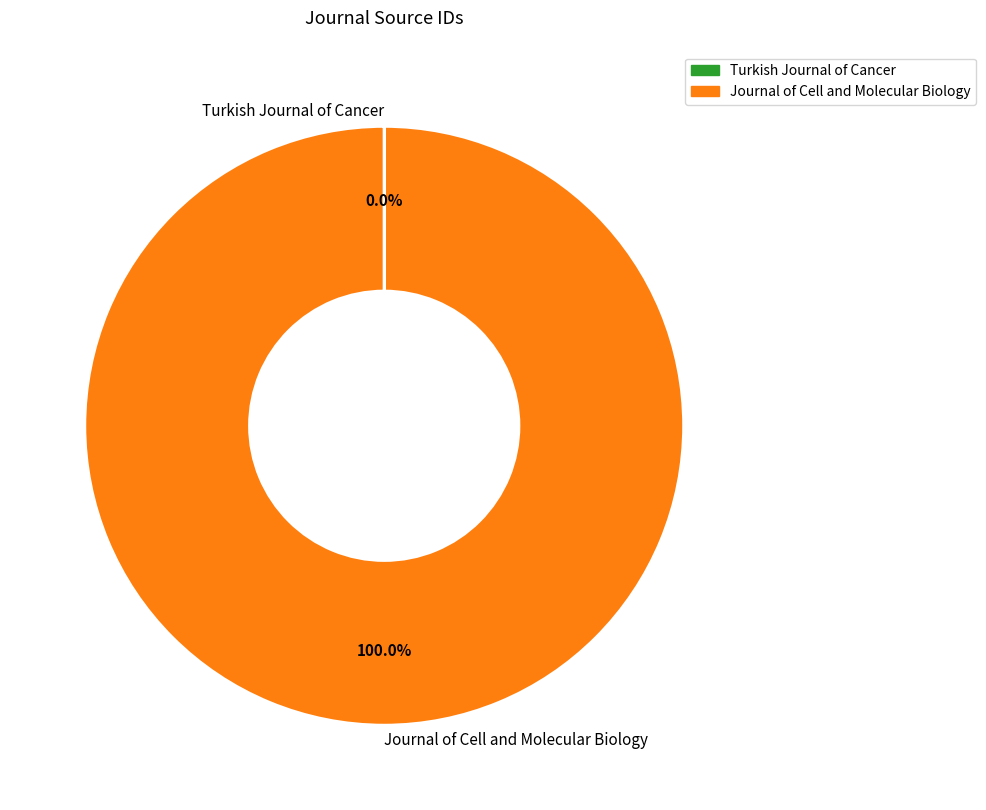

What is the largest slice in the pie chart?

Journal of Cell and Molecular Biology